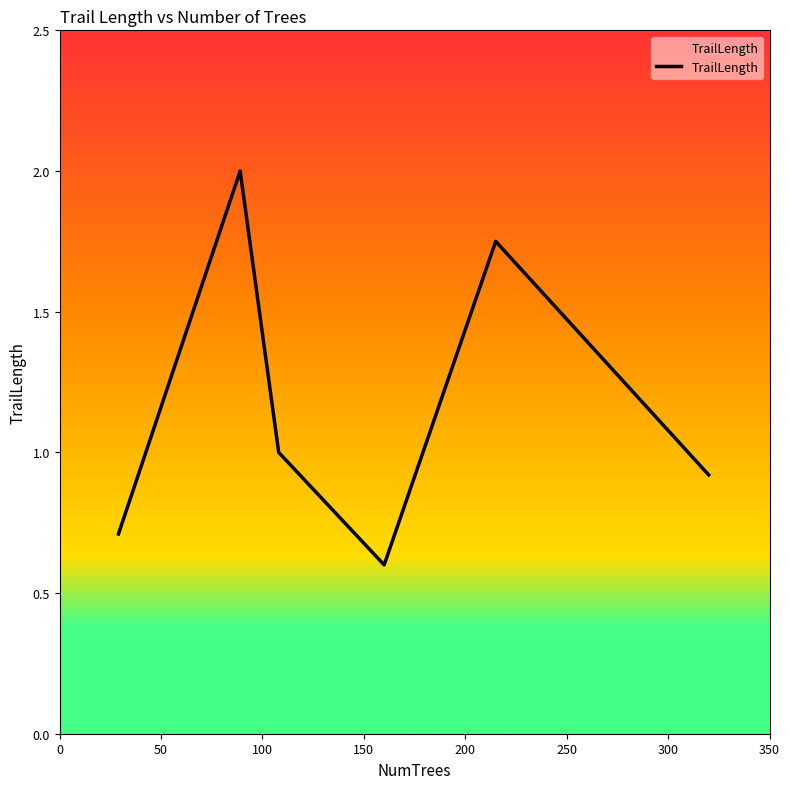

What is the greatest value displayed?

2.0